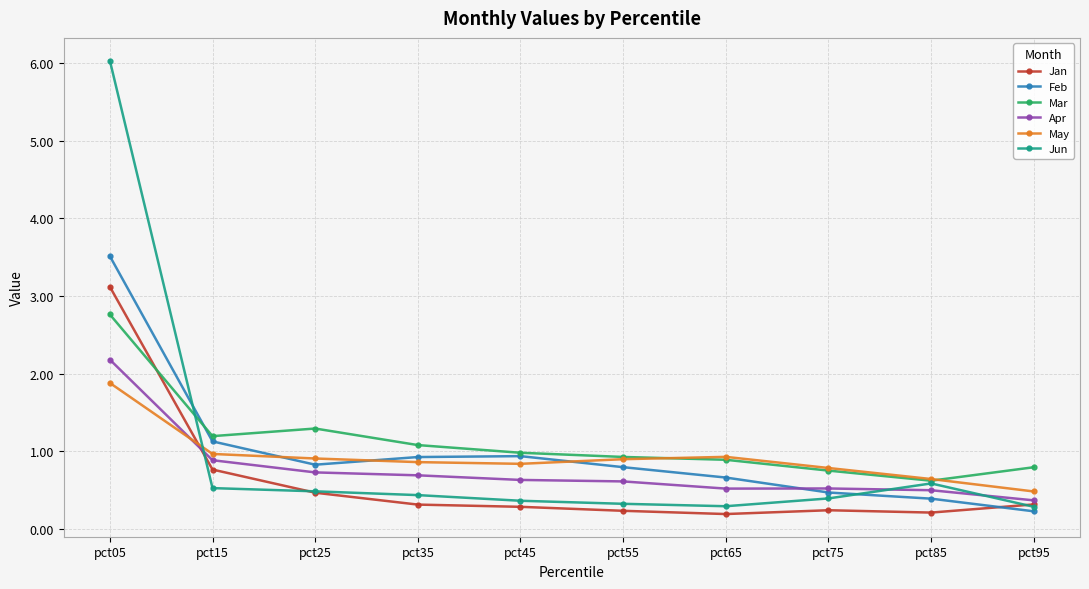

What is the average value of the Jan series?

0.6